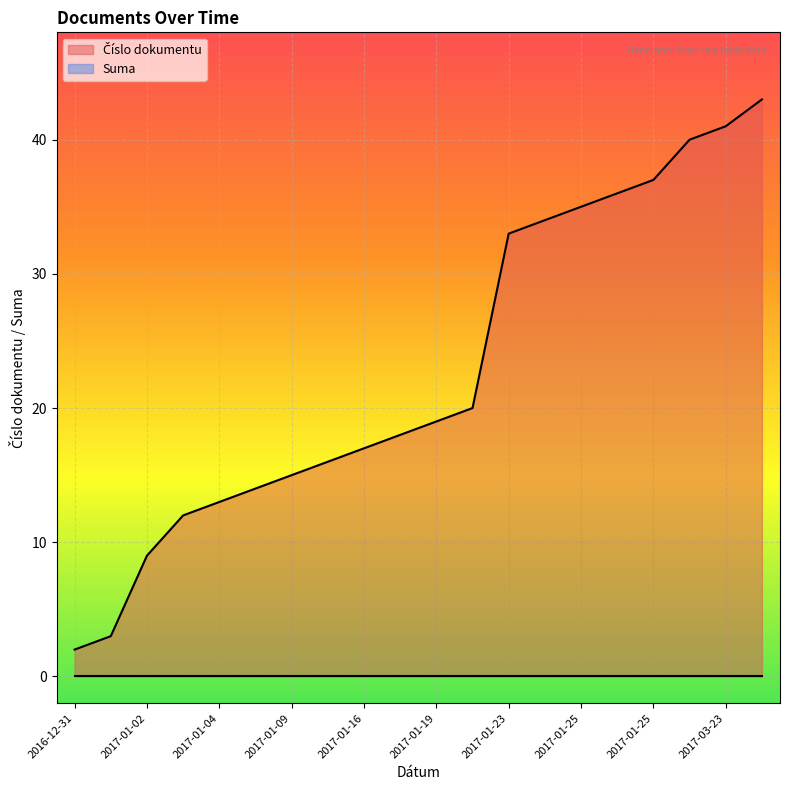

What is the label of the 14th point from the left?

2017-01-25